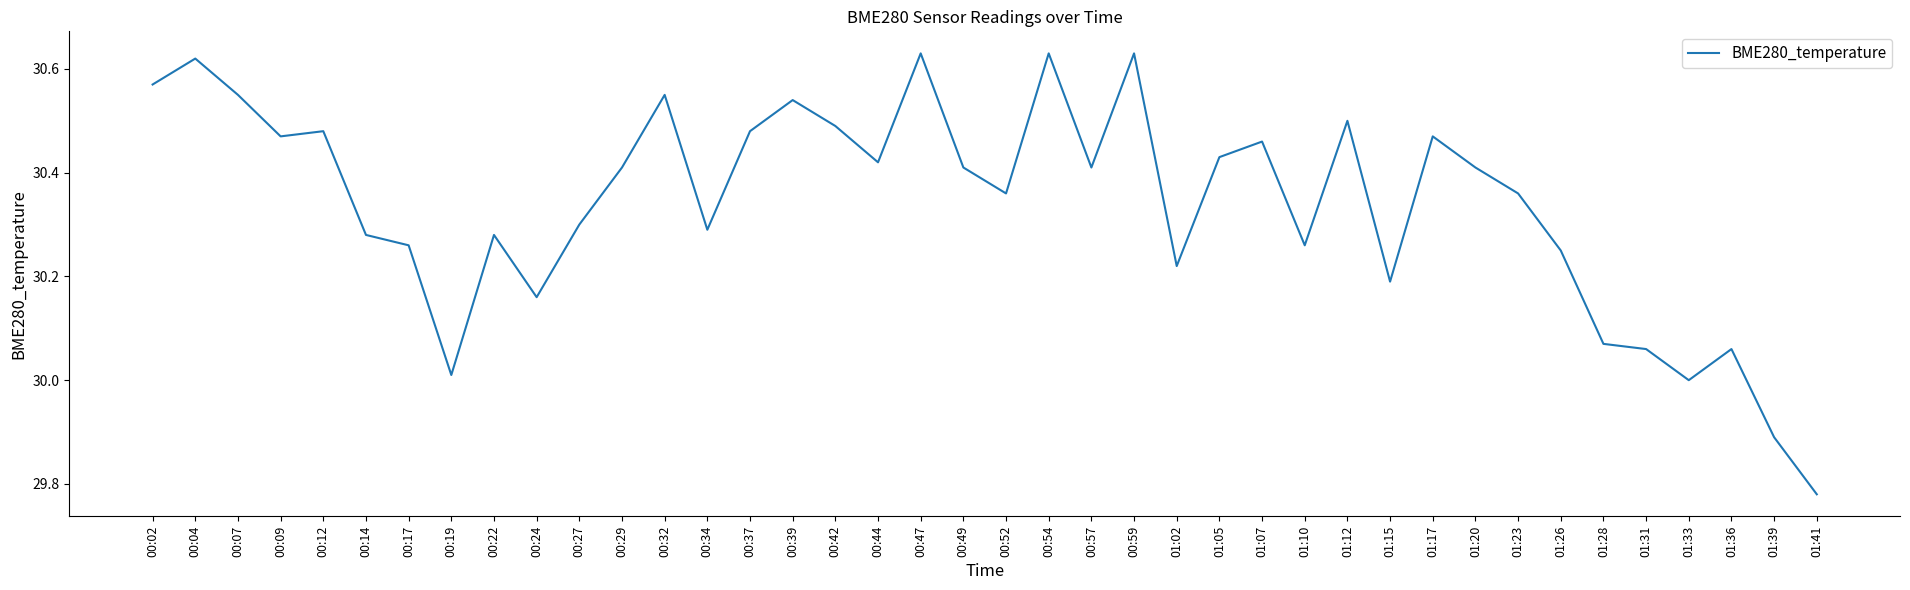

At which category does the chart reach its minimum across all series?

01:41